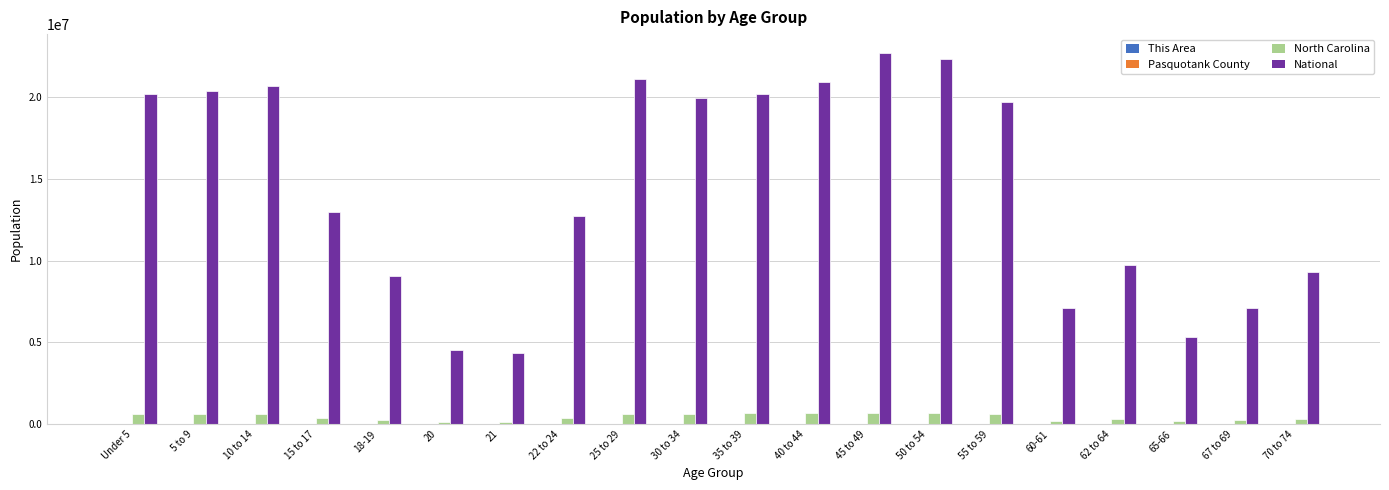

What is the maximum value shown in the chart?

22708591